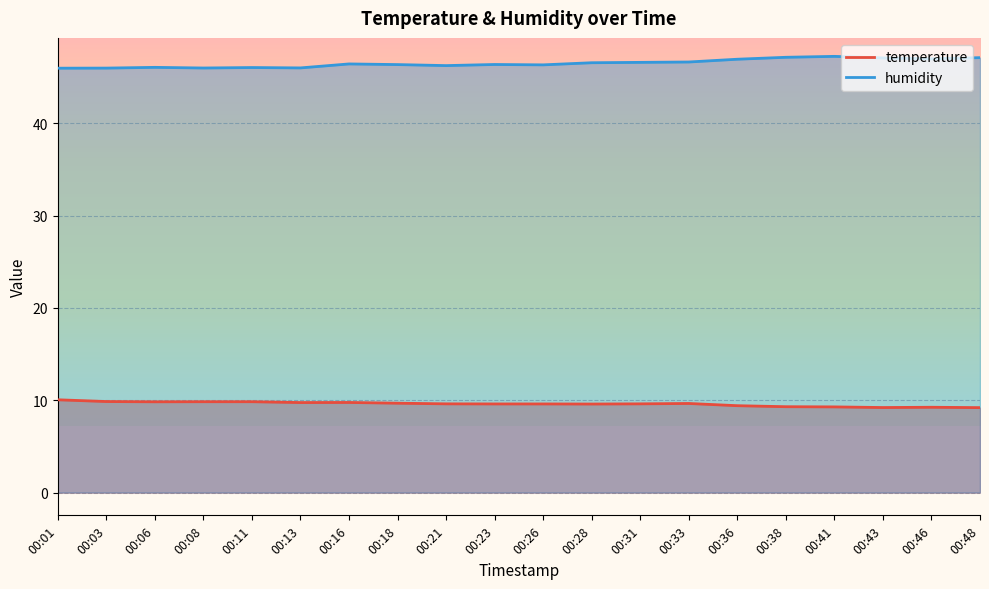

At which label is humidity closest to 46?

00:11